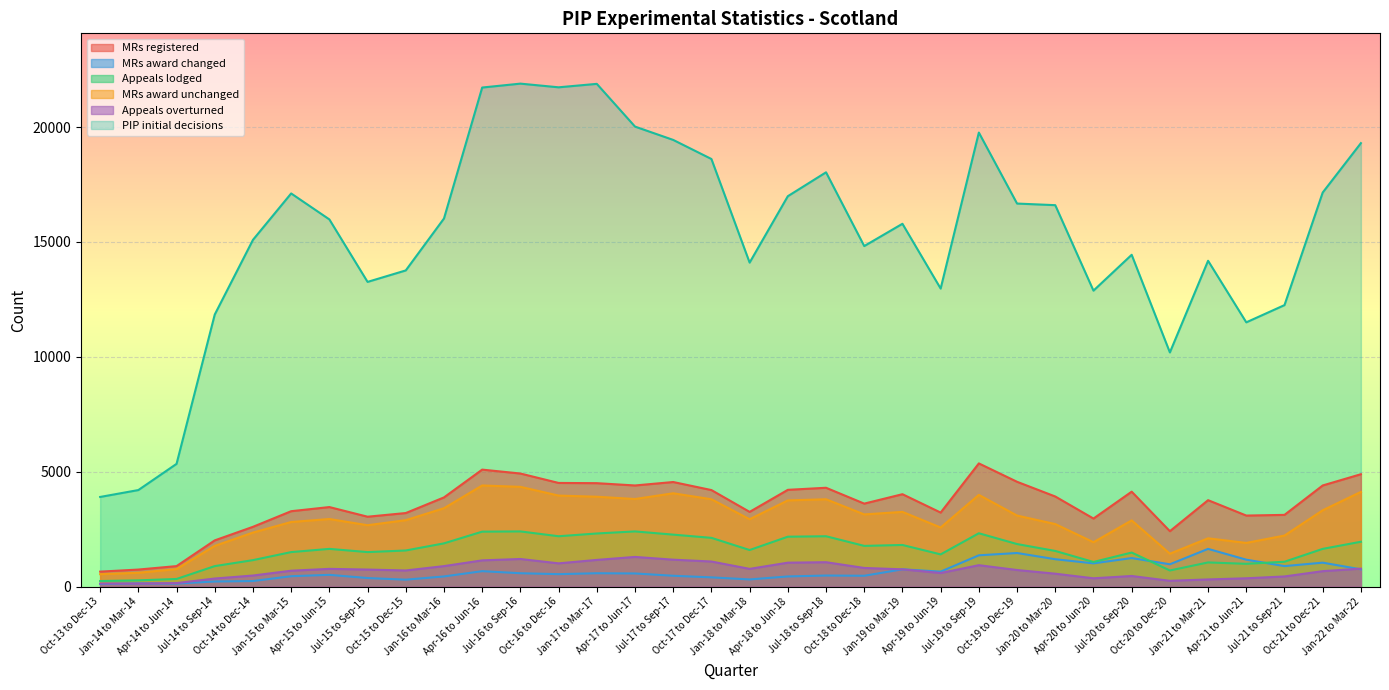

How many lines are shown in the chart?

6